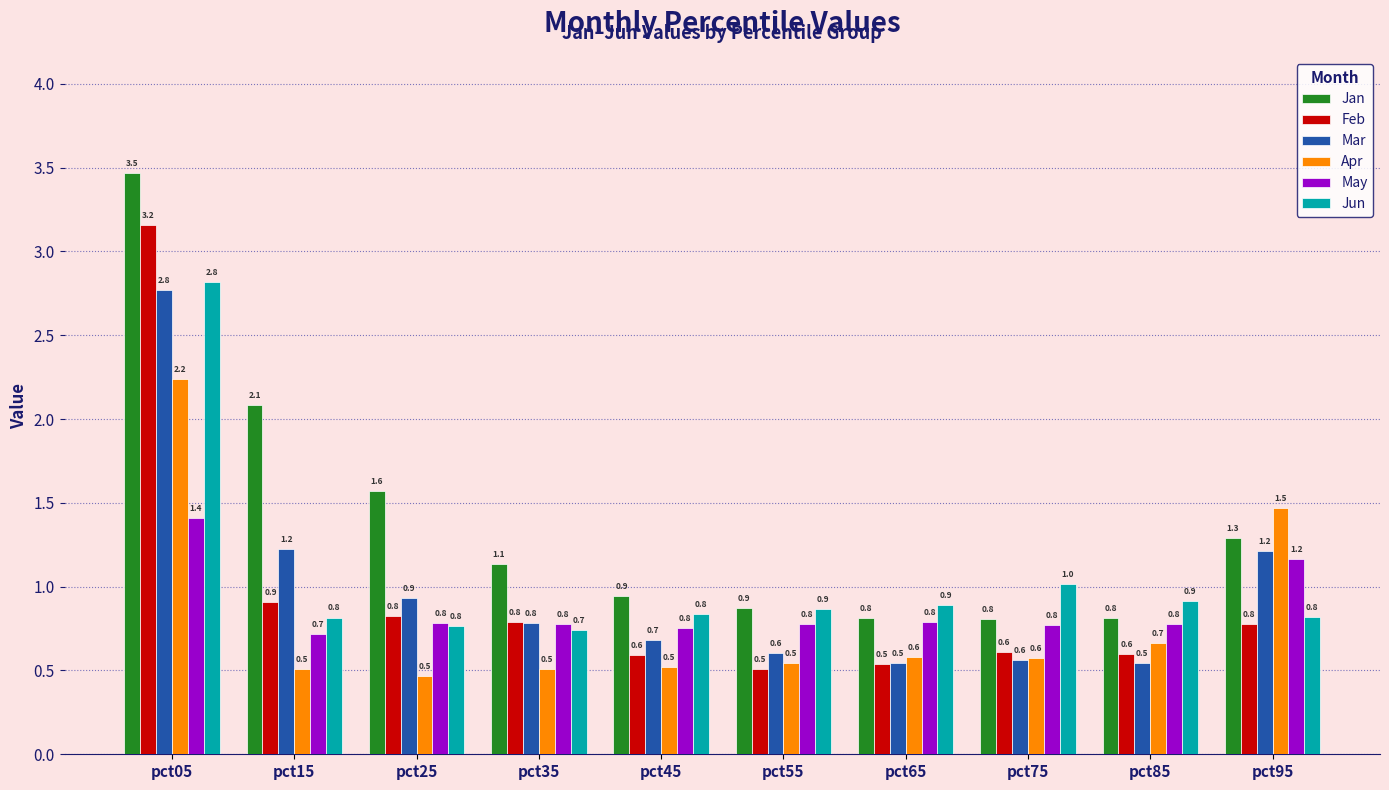

What is the minimum value for May?

0.7